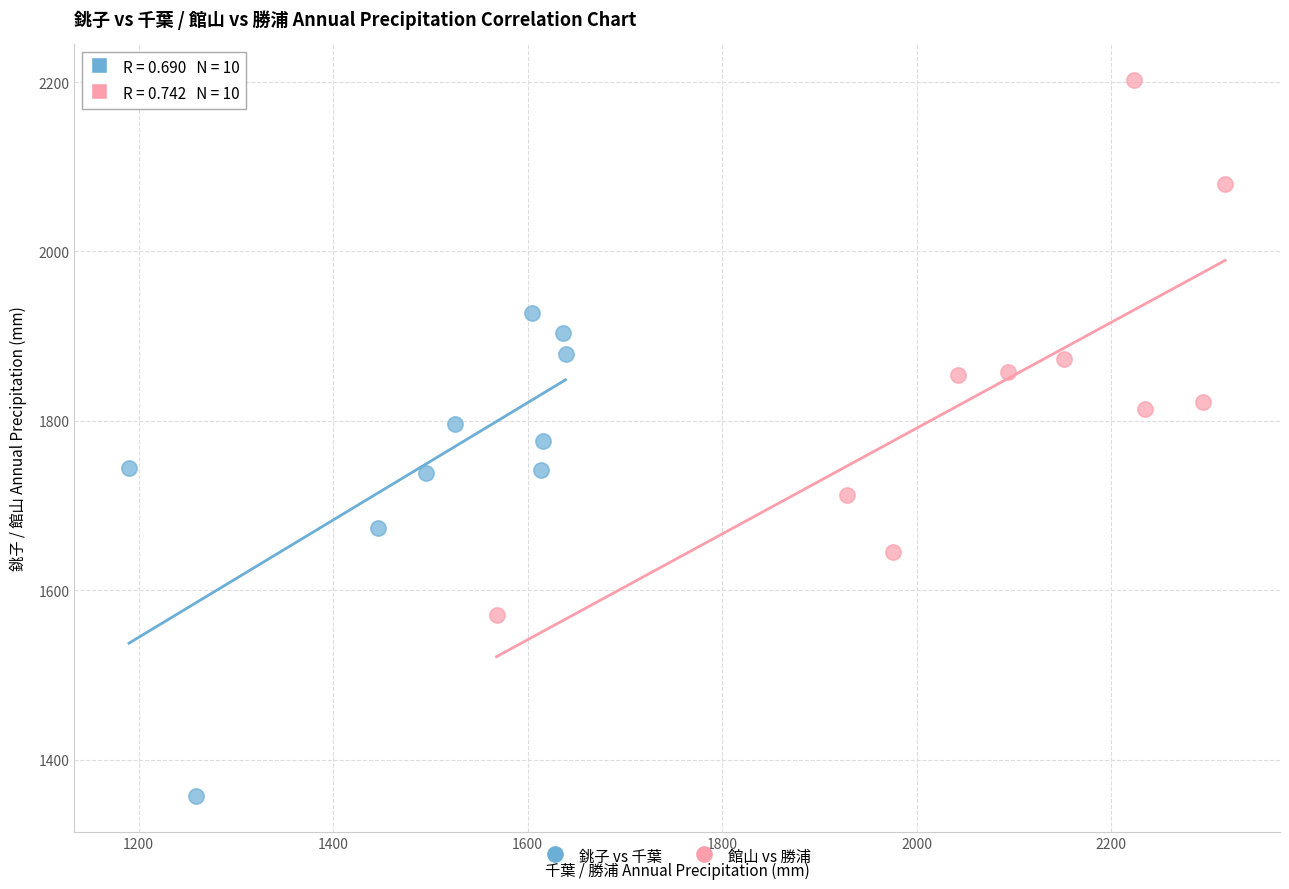

Which series has the largest Y range (max minus min)?

館山 vs 勝浦